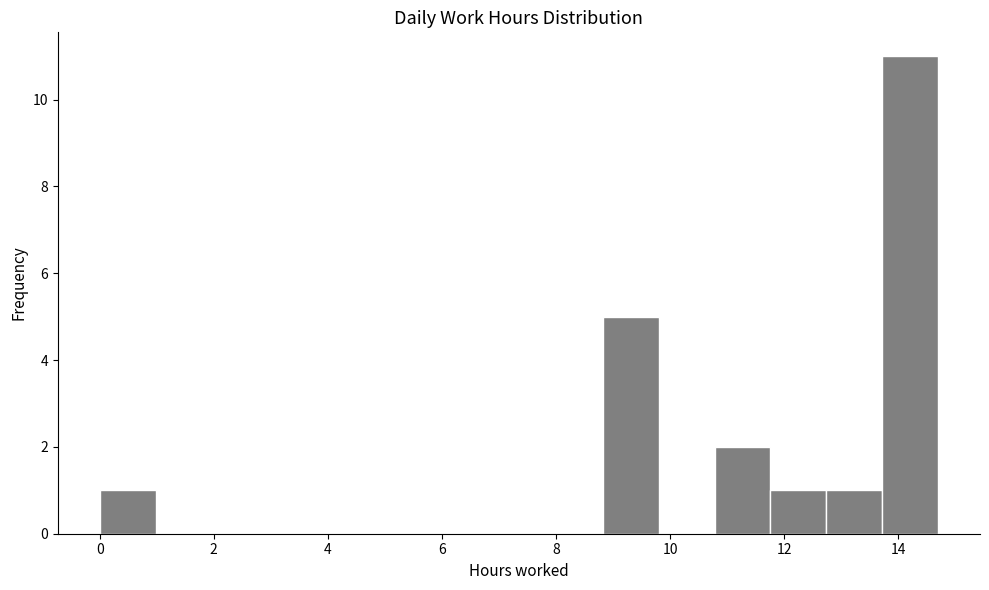

Reading left to right, list every bar in this chart as the range it spans on the x-axis followed by its height. Neither the bar edges nor the heights are printed on the chart, so give them approximately, as read against the axes.

0.00 to 0.98: 1
0.98 to 1.96: 0
1.96 to 2.94: 0
2.94 to 3.92: 0
3.92 to 4.90: 0
4.90 to 5.88: 0
5.88 to 6.86: 0
6.86 to 7.84: 0
7.84 to 8.82: 0
8.82 to 9.80: 5
9.80 to 10.78: 0
10.78 to 11.76: 2
11.76 to 12.74: 1
12.74 to 13.72: 1
13.72 to 14.70: 11